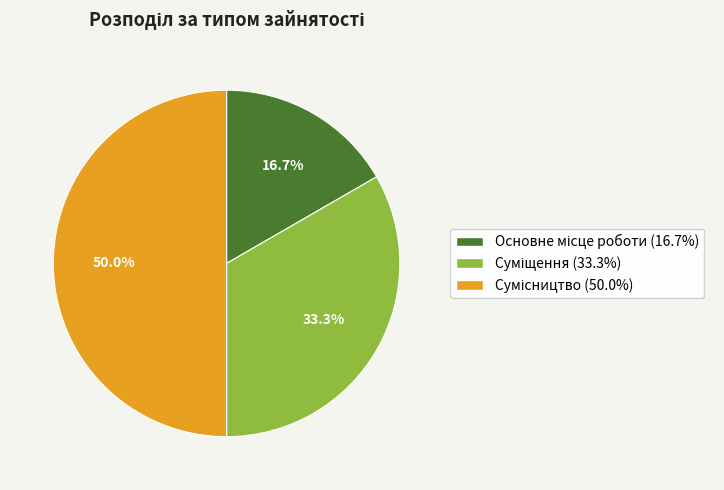

Rank the categories by value from lowest to highest.

Основне місце роботи, Суміщення, Сумісництво